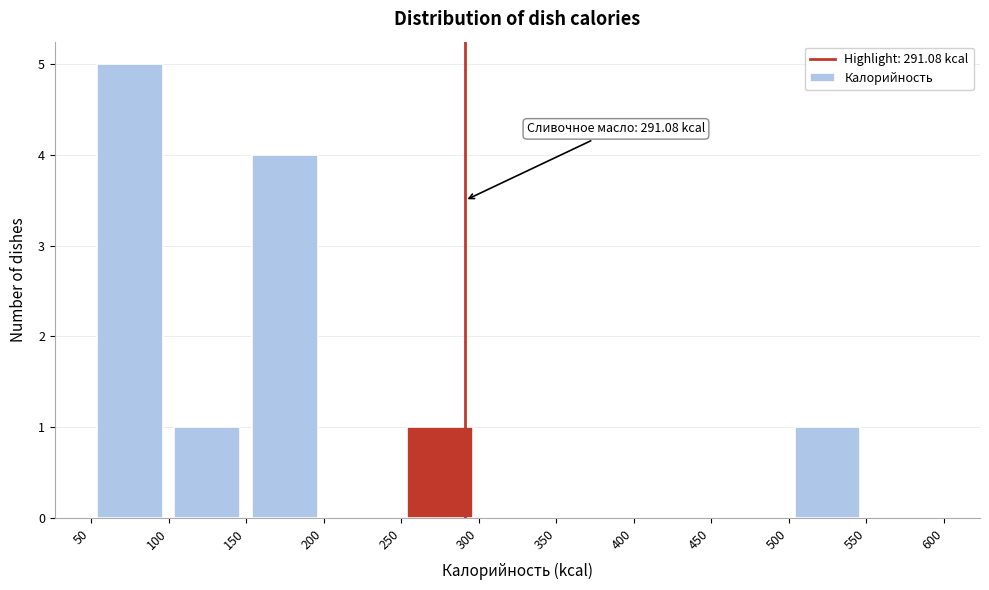

Over which range of the x-axis is the bar tallest?

50 to 100